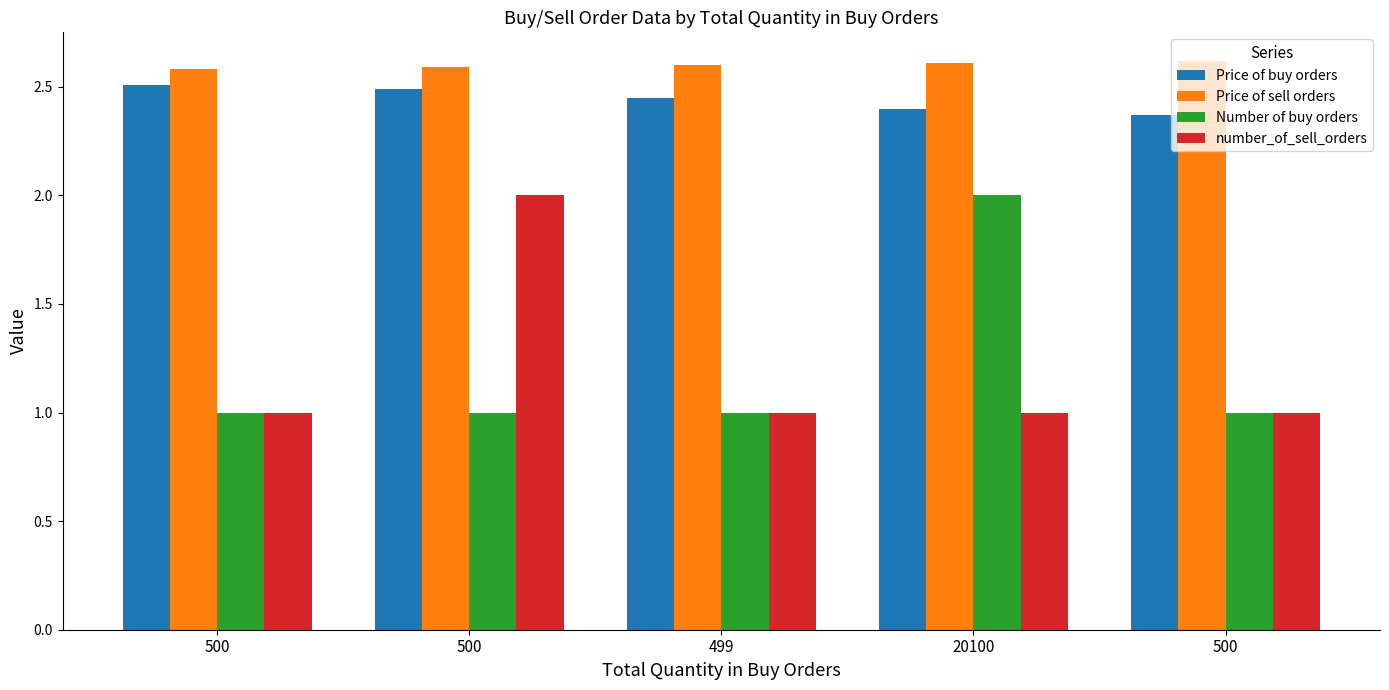

What are all the series names shown in the legend?

Price of buy orders, Price of sell orders, Number of buy orders, number_of_sell_orders